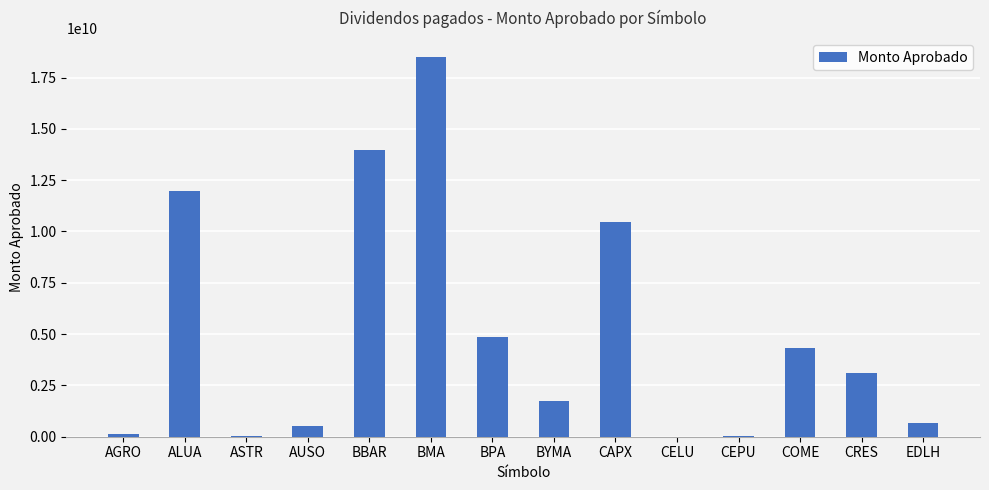

What is the difference between the values at ASTR and AGRO?

91500000.0